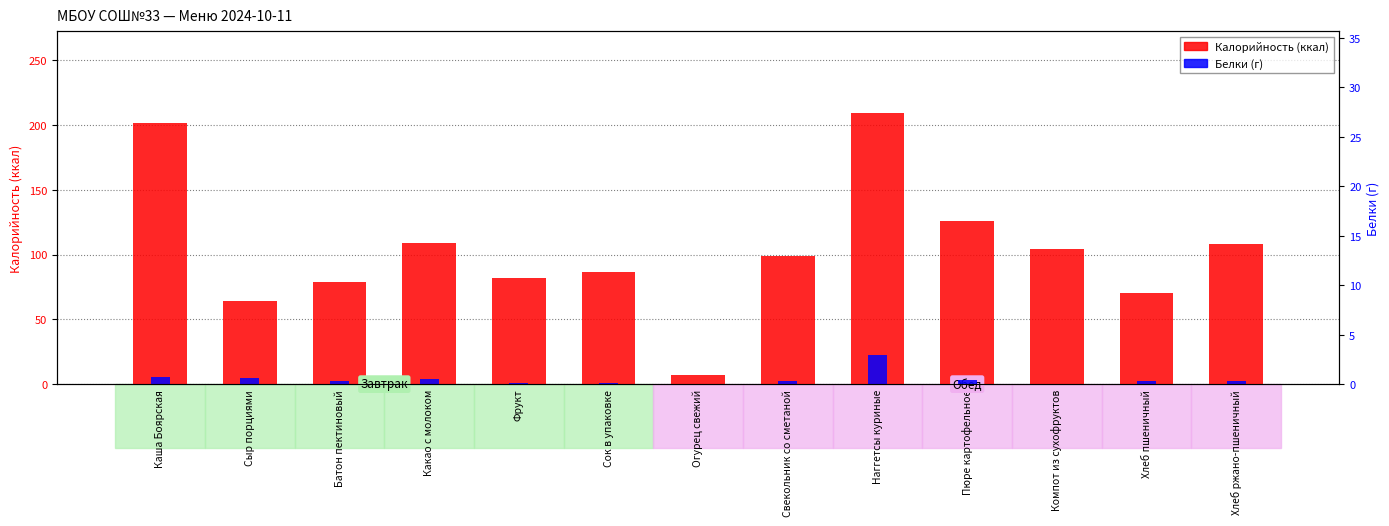

How many values in the Калорийность (ккал) series are below 99?

6